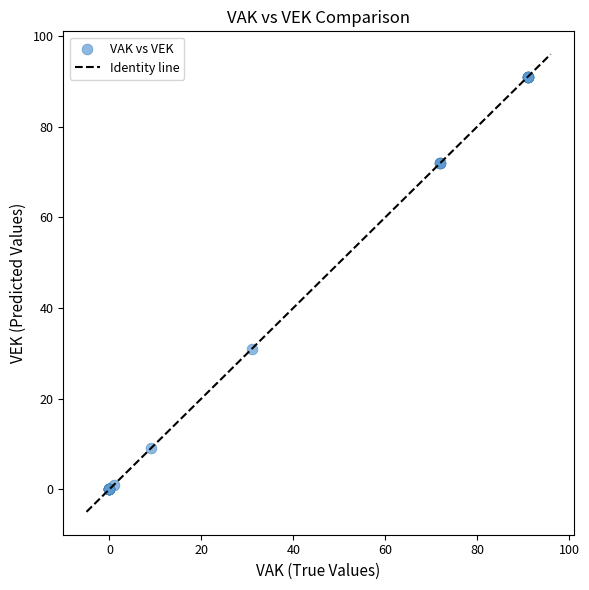

What Y value in the scatter plot is closest to 45?

31